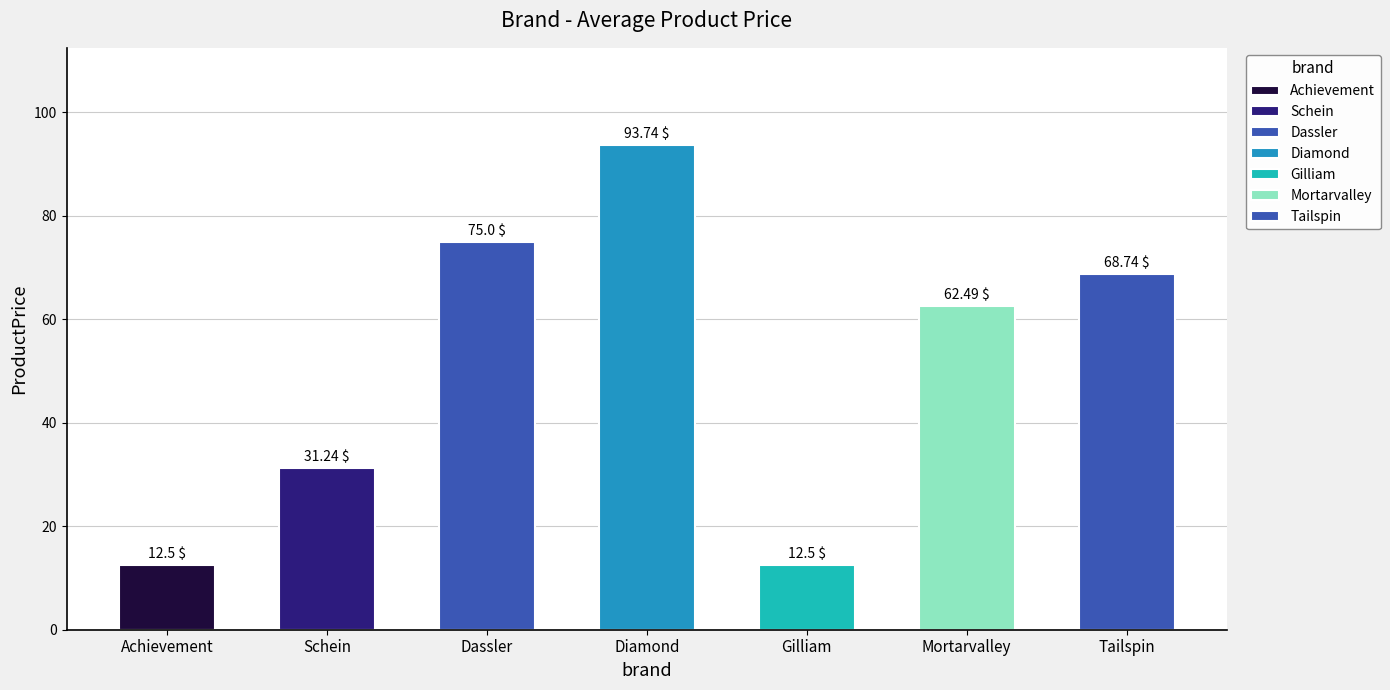

Reading left to right, transcribe all the data shown in this chart.

Achievement=12.5	Schein=31.2	Dassler=75.0	Diamond=93.7	Gilliam=12.5	Mortarvalley=62.5	Tailspin=68.7